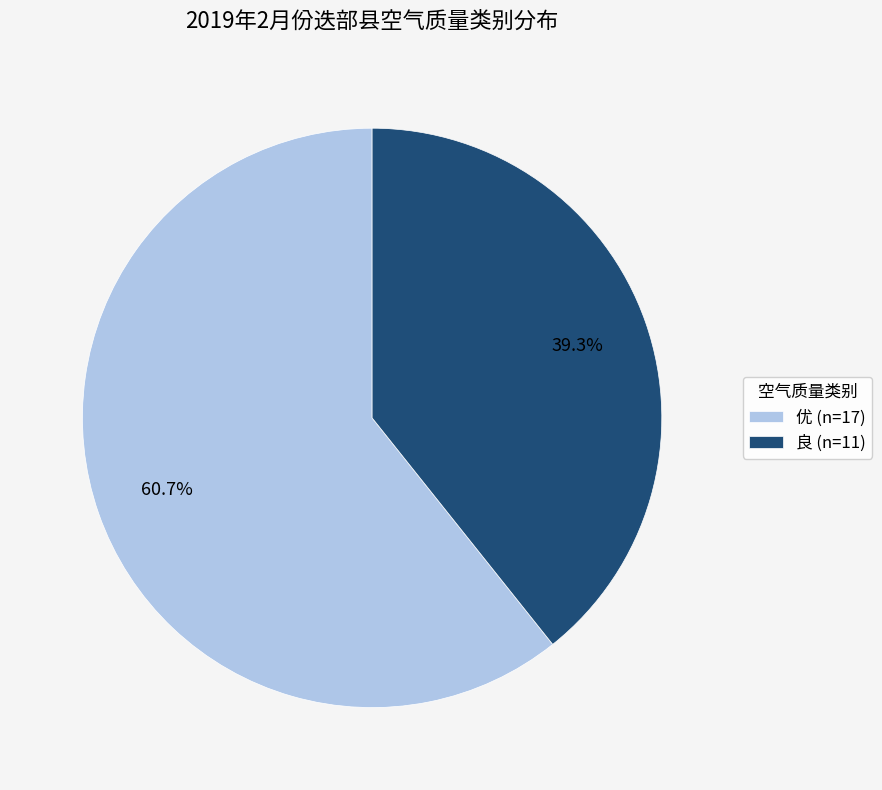

Which has a higher value, 优 or 良?

优